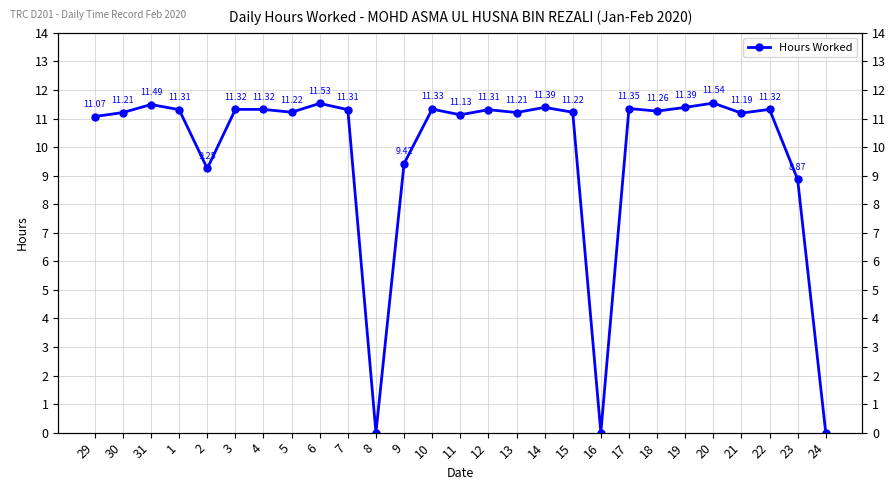

Reading left to right, list all the values displayed in this chart.

29=11.1	30=11.2	31=11.5	1=11.3	2=9.2	3=11.3	4=11.3	5=11.2	6=11.5	7=11.3	8=0.0	9=9.4	10=11.3	11=11.1	12=11.3	13=11.2	14=11.4	15=11.2	16=0.0	17=11.3	18=11.3	19=11.4	20=11.5	21=11.2	22=11.3	23=8.9	24=0.0